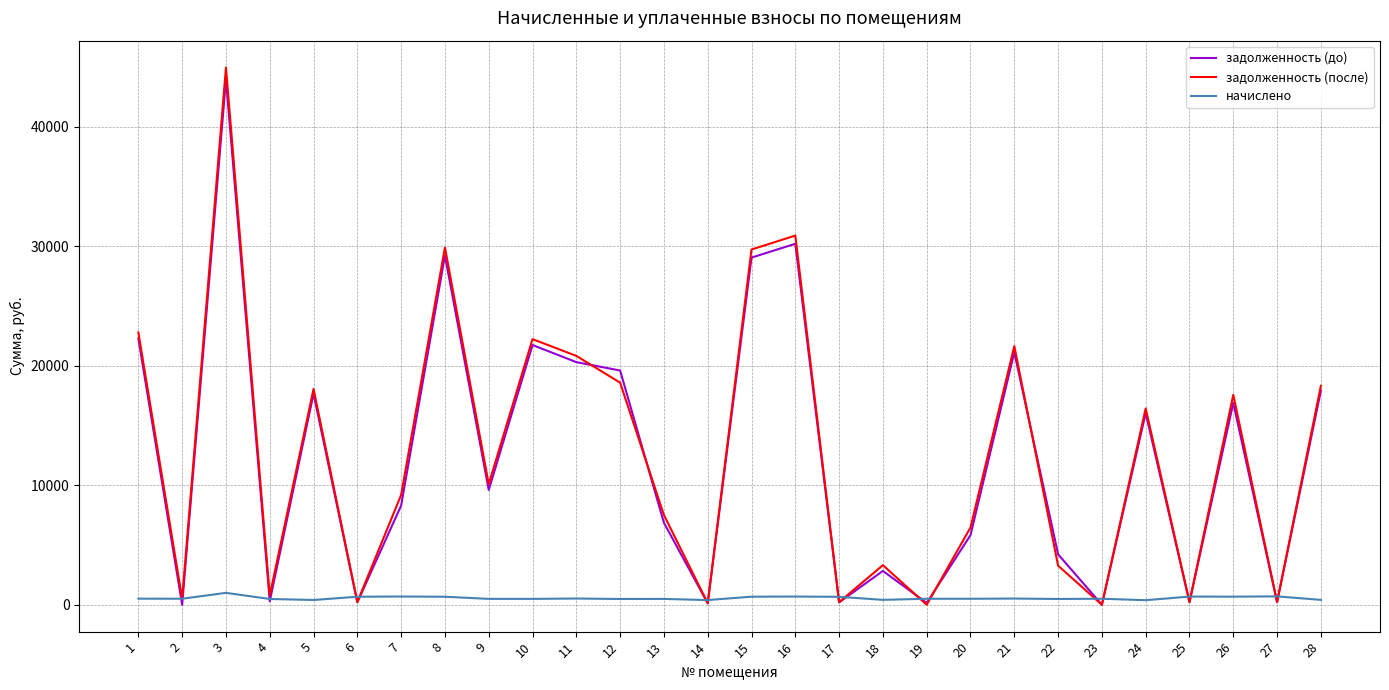

What is the difference between the maximum and minimum values in the задолженность (до) series?

43961.2